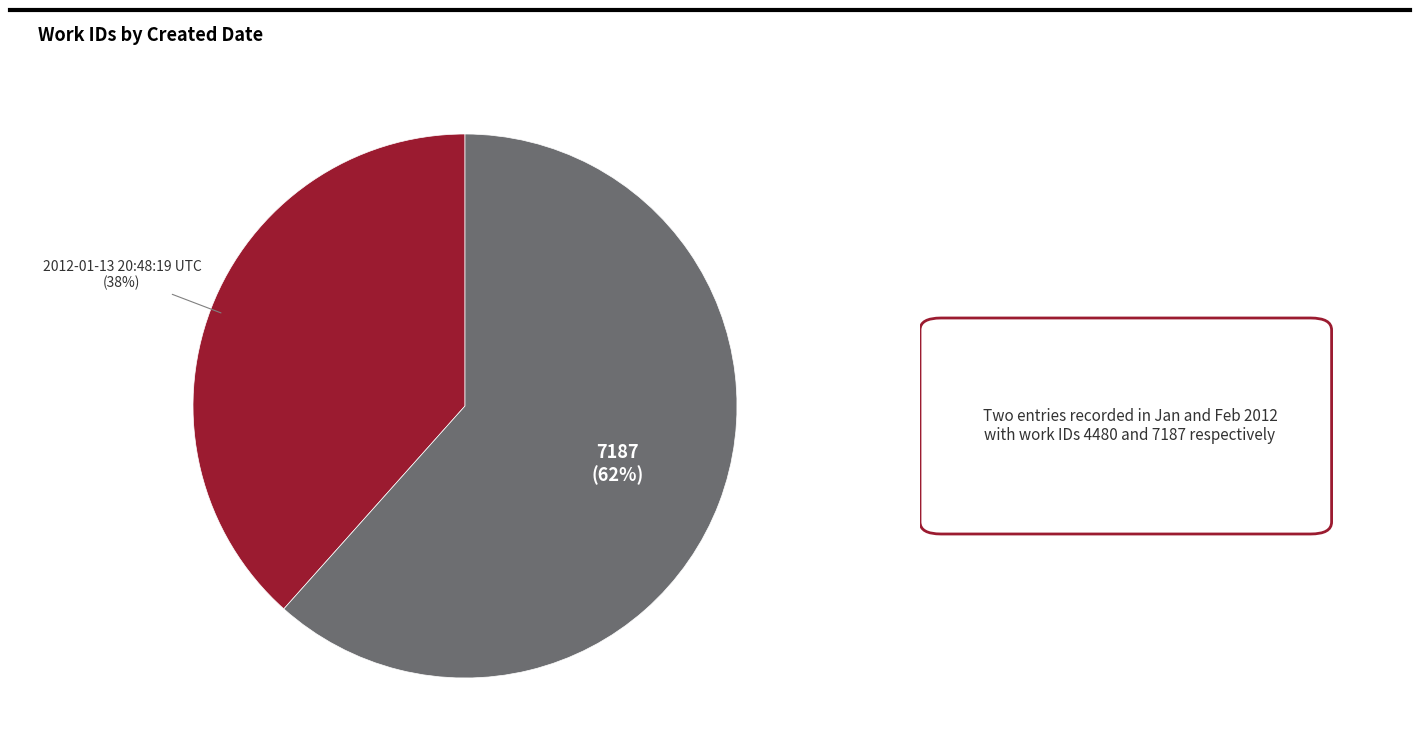

Does any single category account for the majority?

Yes